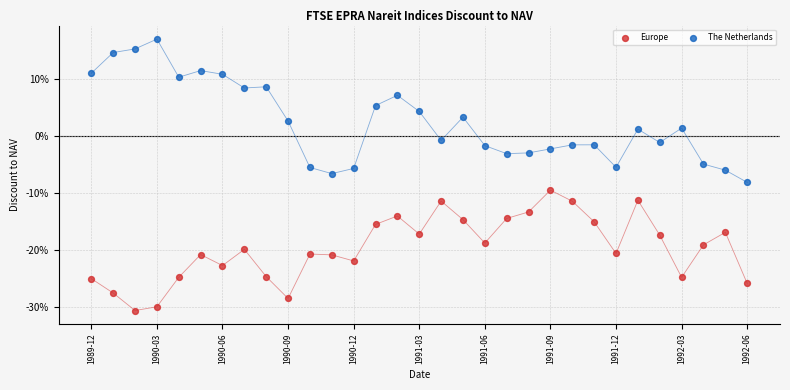

What are all the series names shown in the legend?

Europe, The Netherlands